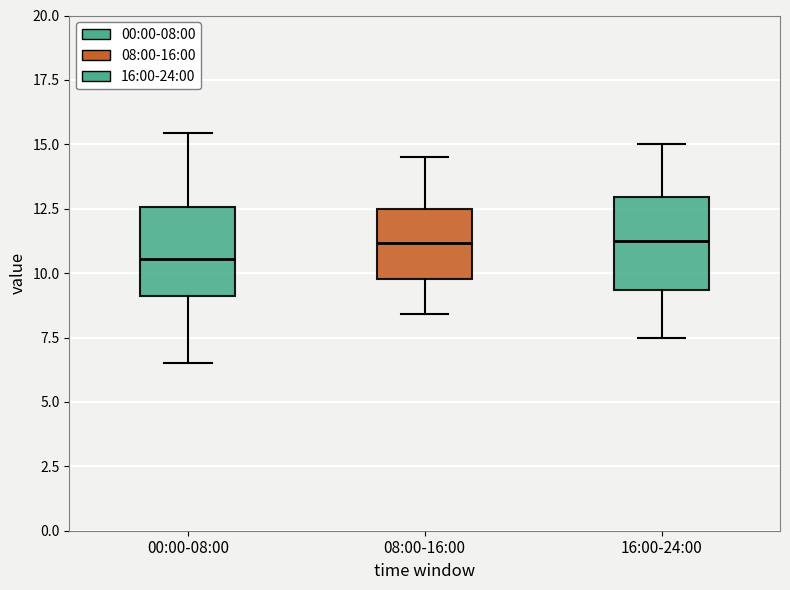

Reading left to right, read every box against the y-axis: the position of its median line, the range the box covers, and the ends of its whiskers. The values are not printed on the chart, so give them approximately, as read against the axis.

00:00-08:00: median 10.5, box 9.0 to 12.5, whiskers 6.5 to 15.5
08:00-16:00: median 11.0, box 10.0 to 12.5, whiskers 8.5 to 14.5
16:00-24:00: median 11.5, box 9.5 to 13.0, whiskers 7.5 to 15.0